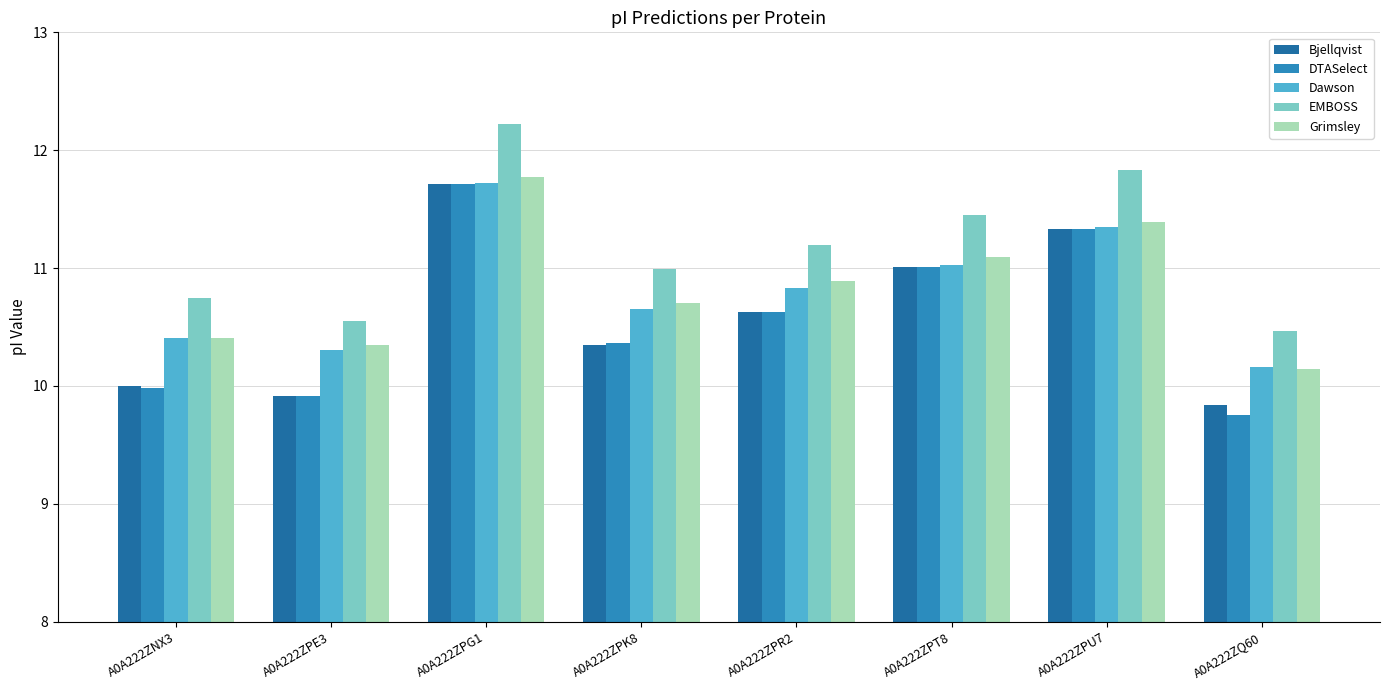

What is the minimum value for Grimsley?

10.1